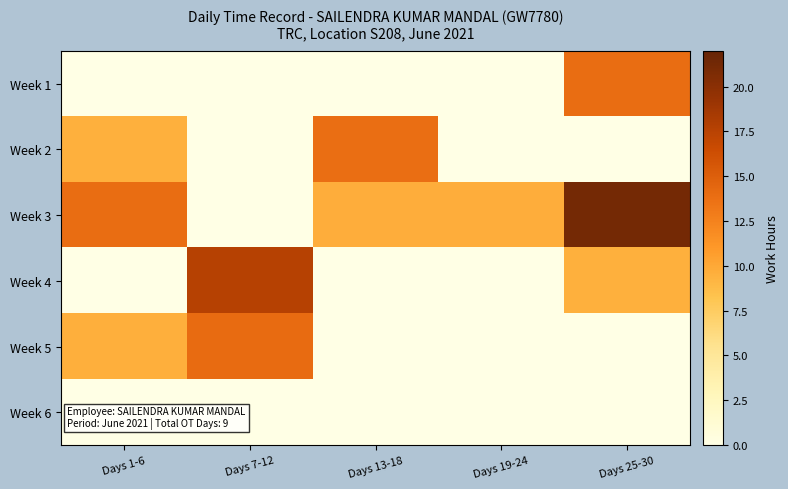

What is the maximum value shown in the chart?

21.2